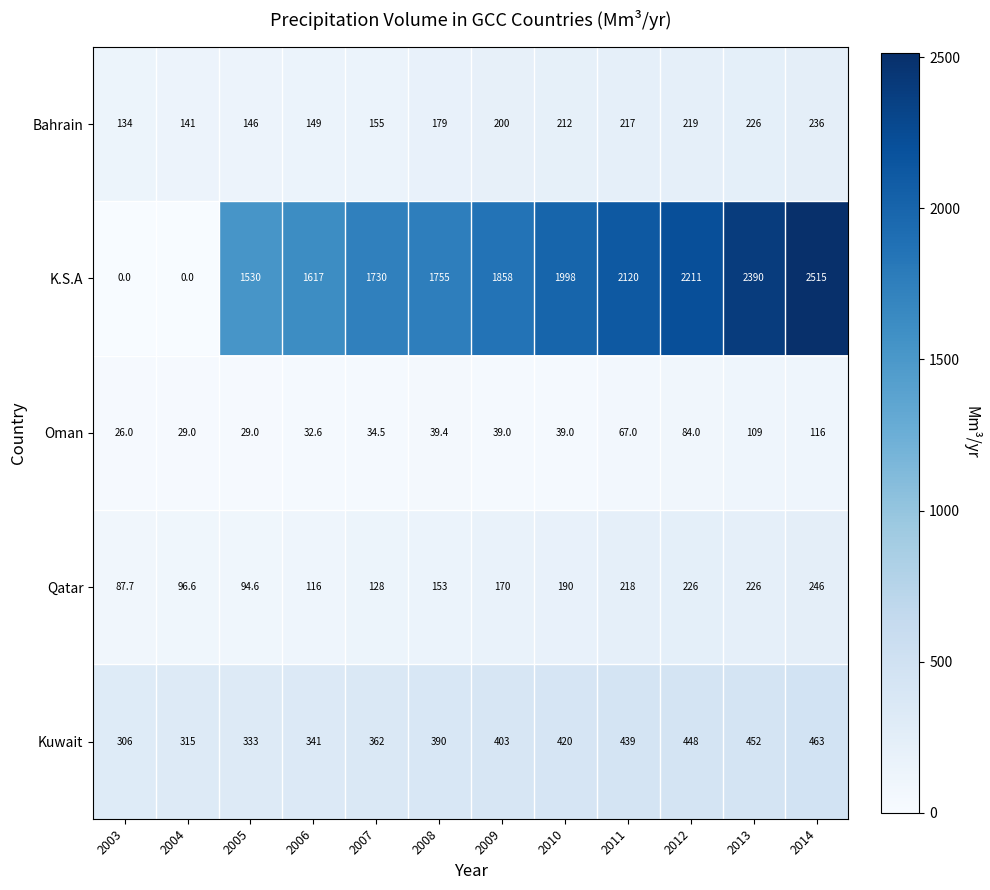

What is the difference between the highest and lowest values at 2013?

2281.0